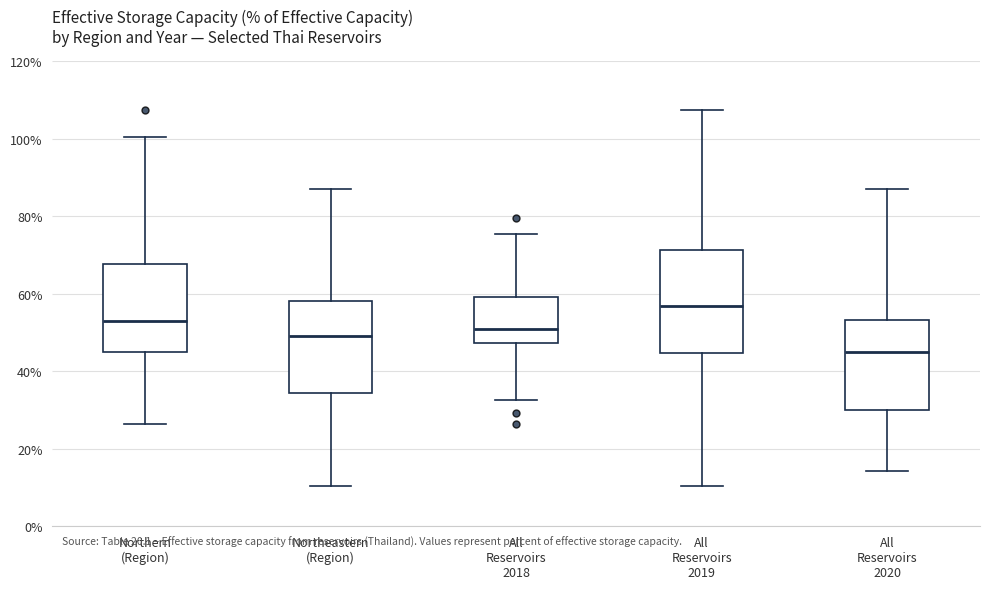

Where does the median line of the box for All Reservoirs 2020 sit on the y-axis? The values are not printed on the chart, so give them approximately, as read against the axis.

46